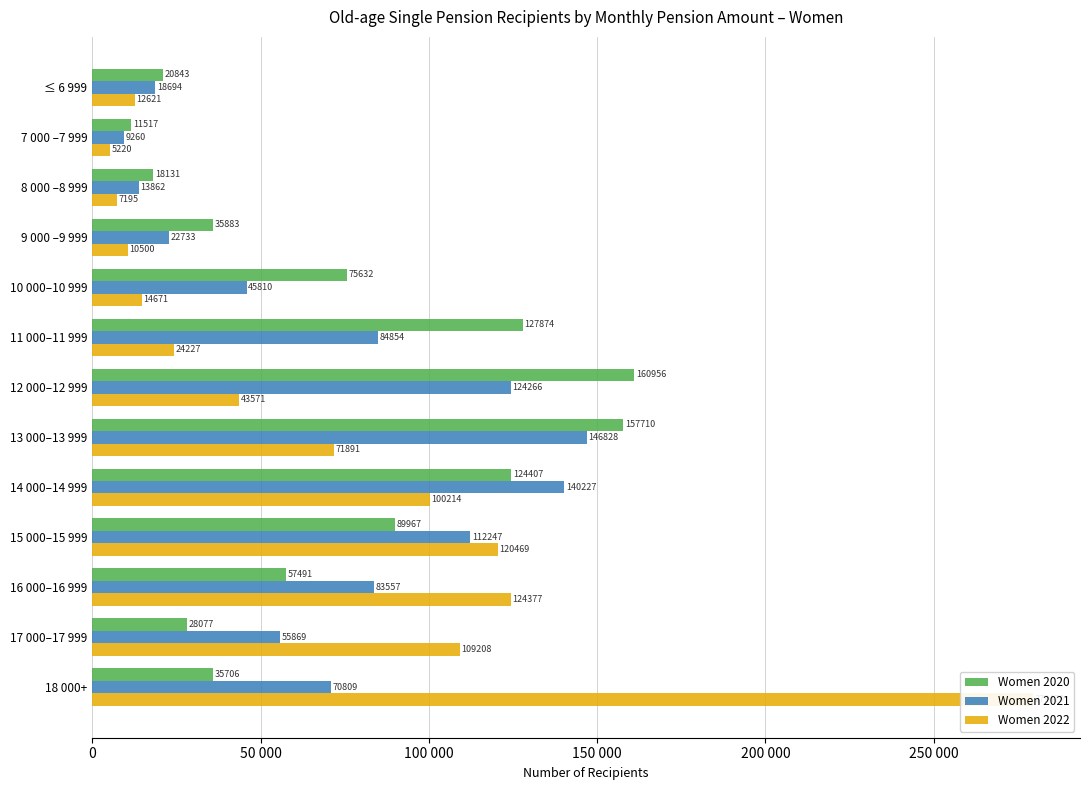

Reading left to right, transcribe all the data shown in this chart.

Women 2020: 20843	11517	18131	35883	75632	127874	160956	157710	124407	89967	57491	28077	35706
Women 2021: 18694	9260	13862	22733	45810	84854	124266	146828	140227	112247	83557	55869	70809
Women 2022: 12621	5220	7195	10500	14671	24227	43571	71891	100214	120469	124377	109208	279479